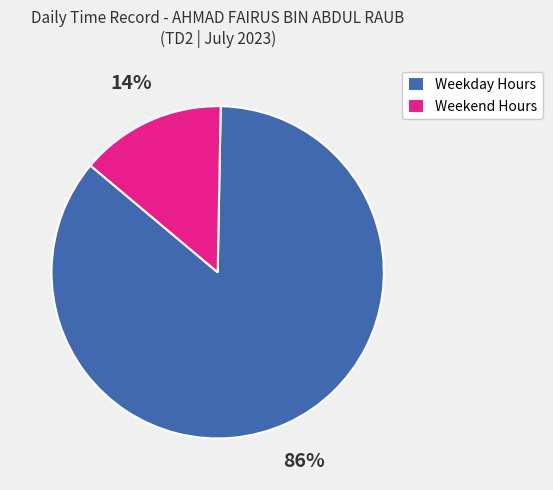

Which category has the biggest portion of the pie?

Weekday Hours